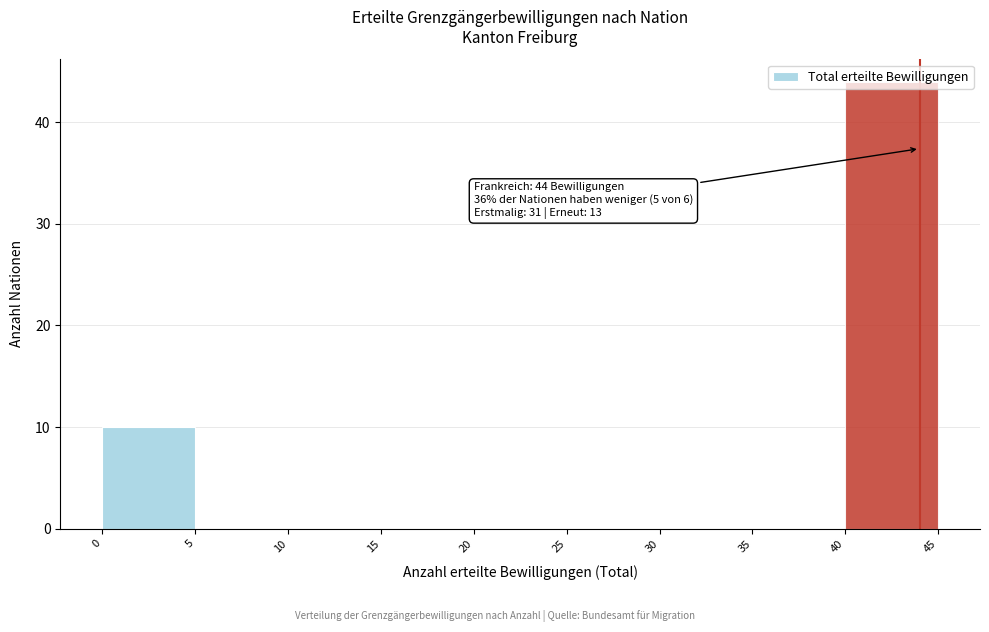

Over which range of the x-axis is the bar tallest?

40 to 45